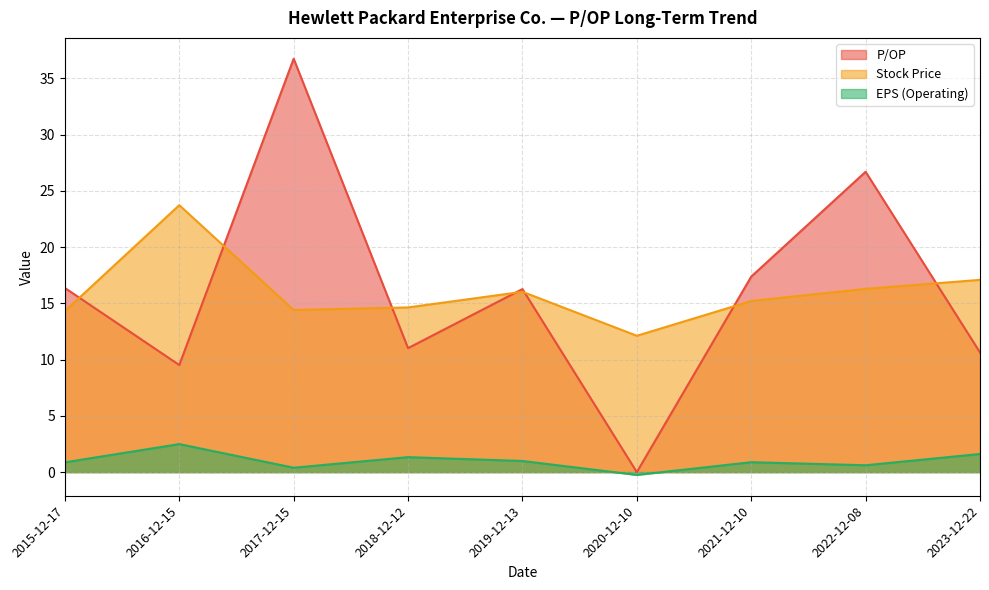

True or false: EPS (Operating) and Stock Price intersect in this chart.

False